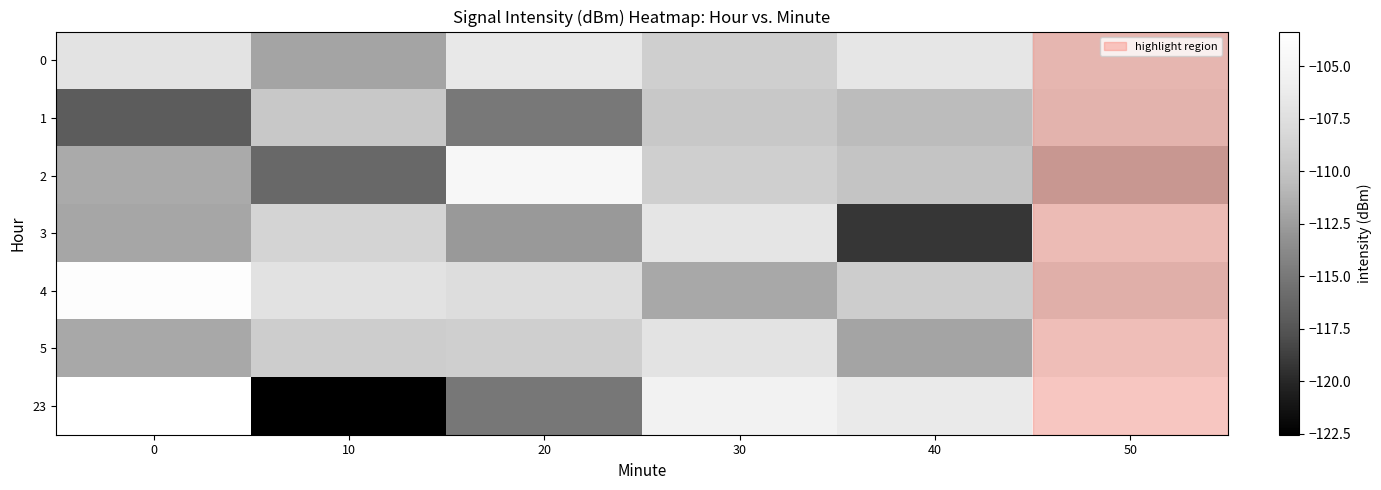

How many series are shown in this chart?

7